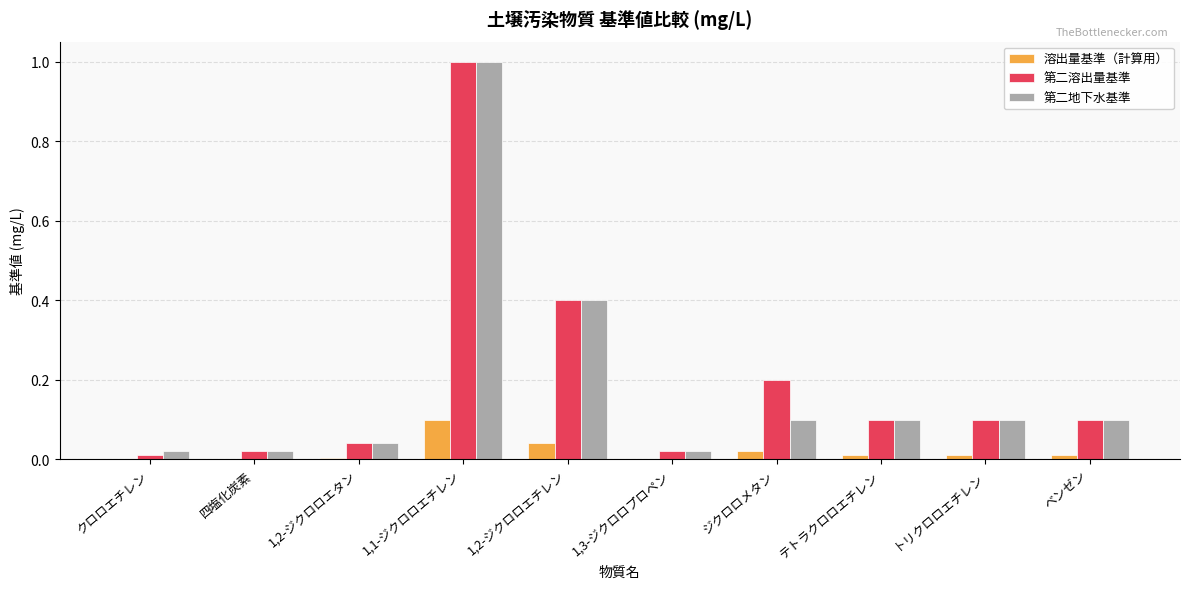

Where is 第二溶出量基準 nearest to the value 0?

クロロエチレン